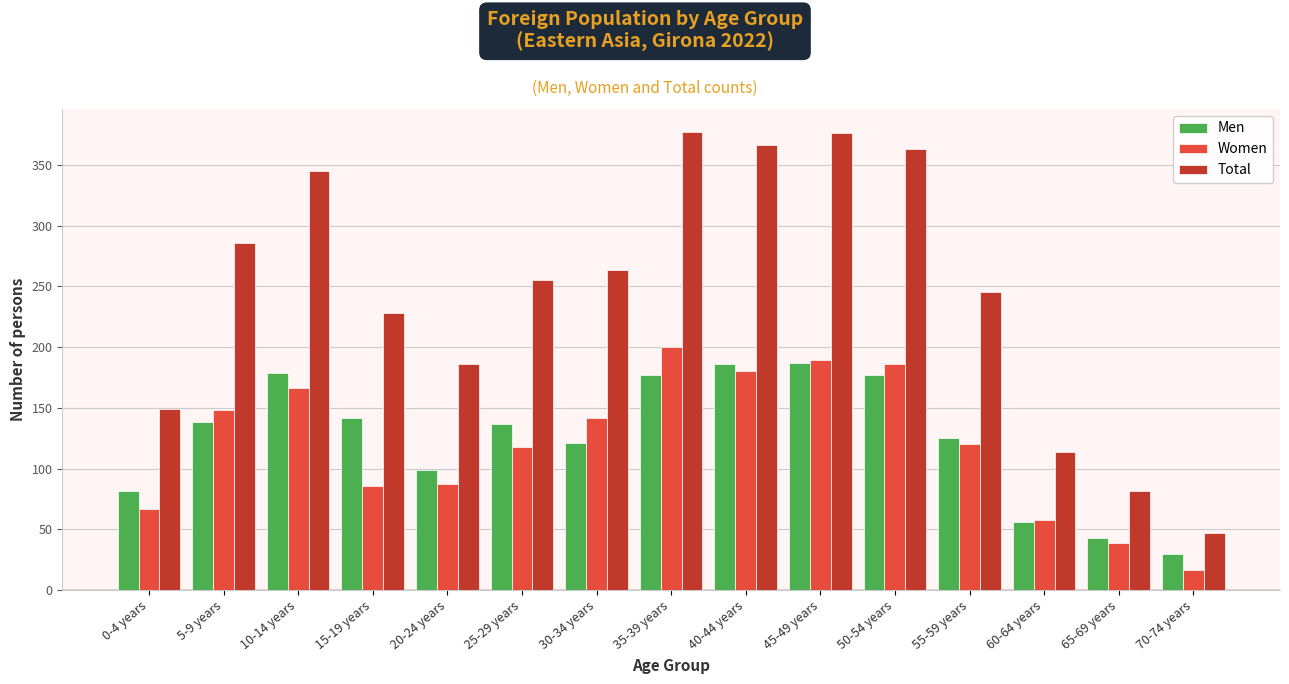

Which series has the largest range (max minus min)?

Total